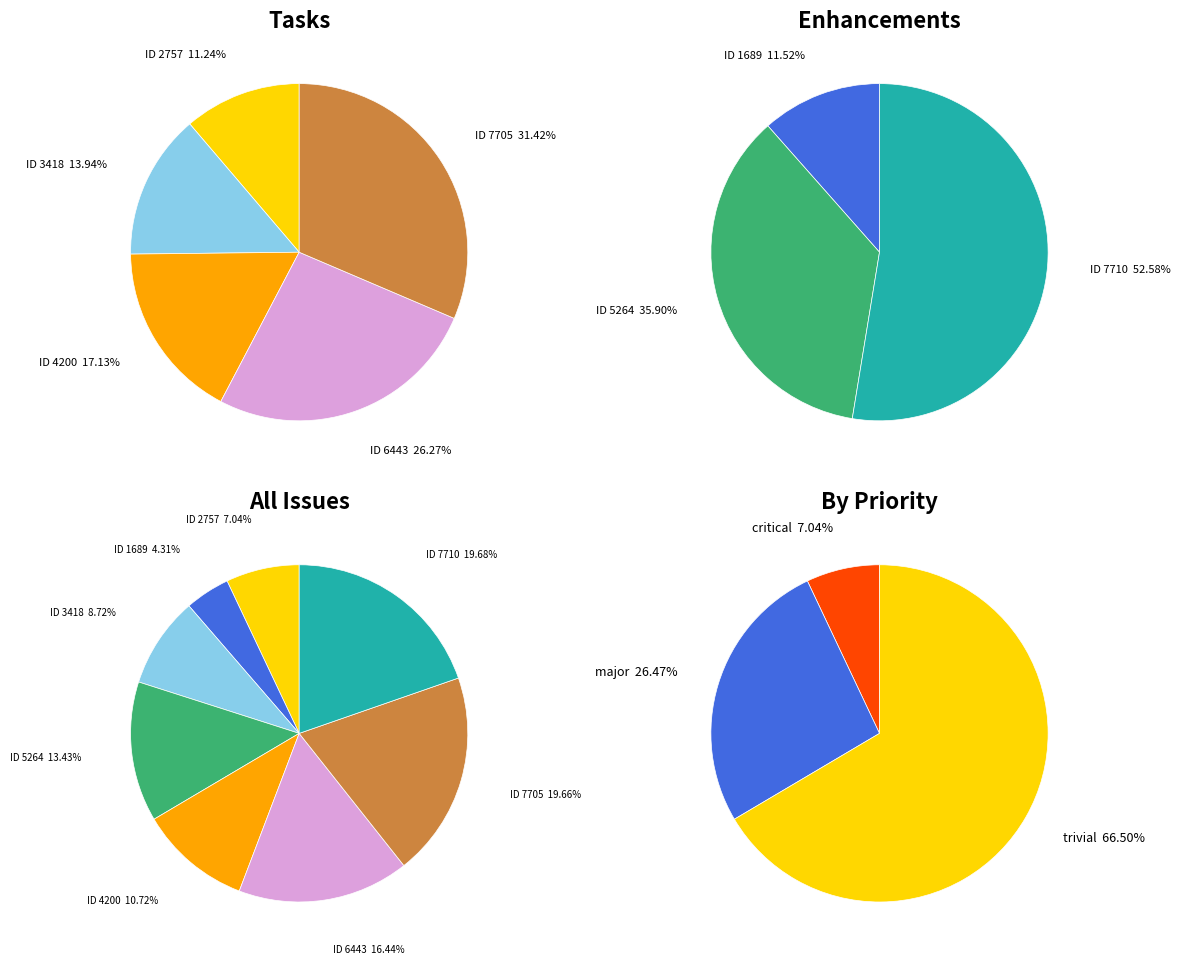

How many segments does this pie chart have?

8